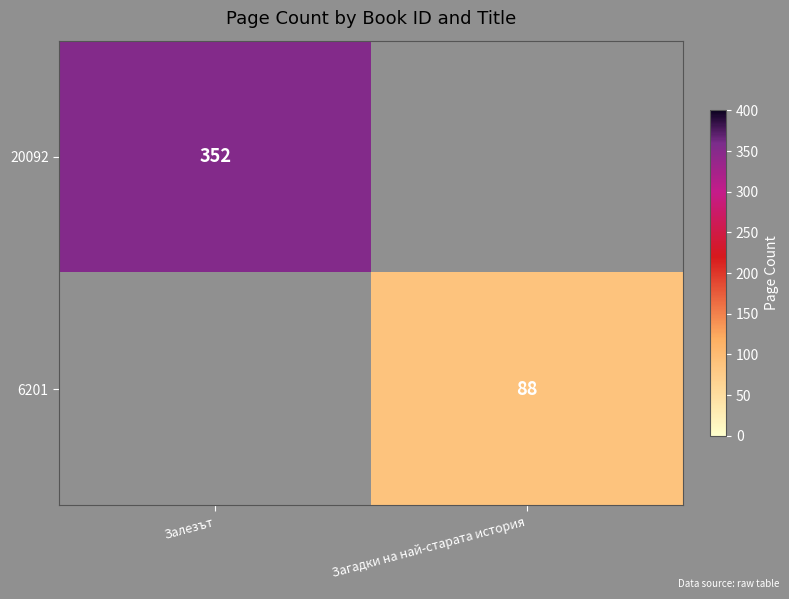

Is it true that 6201 equals 139 at Загадки на най-старата история?

False